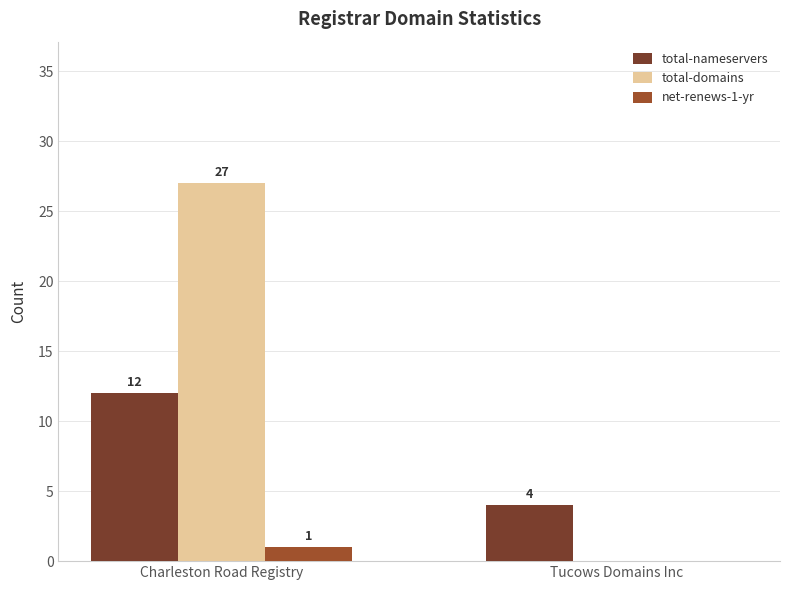

True or false: total-domains has a value of 13 at Tucows Domains Inc.

False